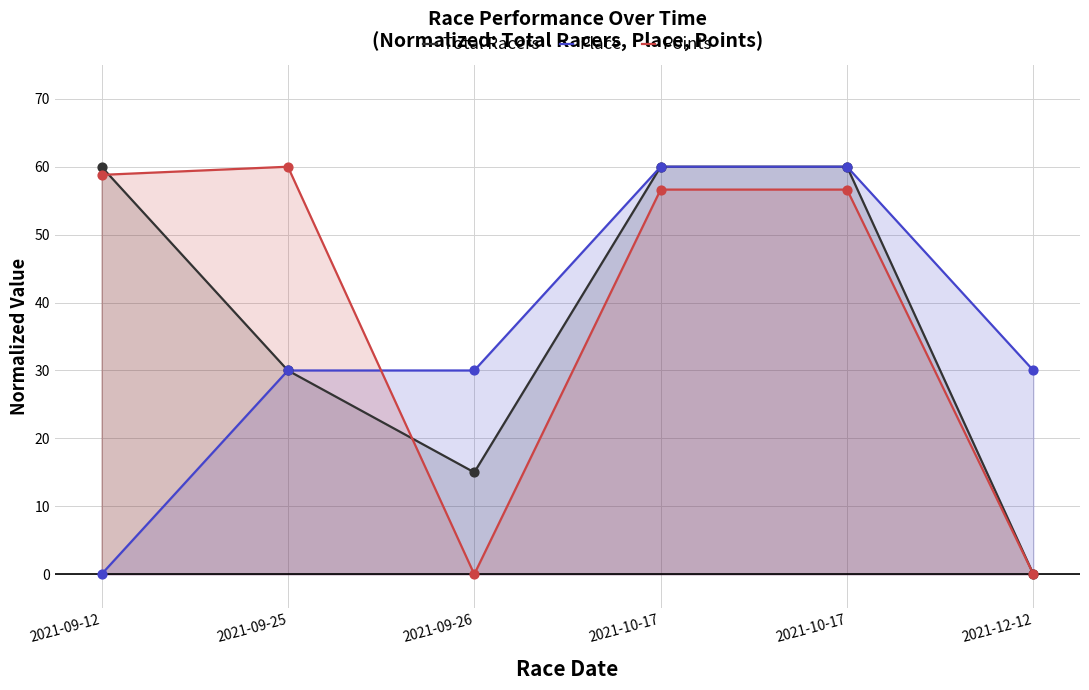

At how many categories does at least one series exceed 37?

4